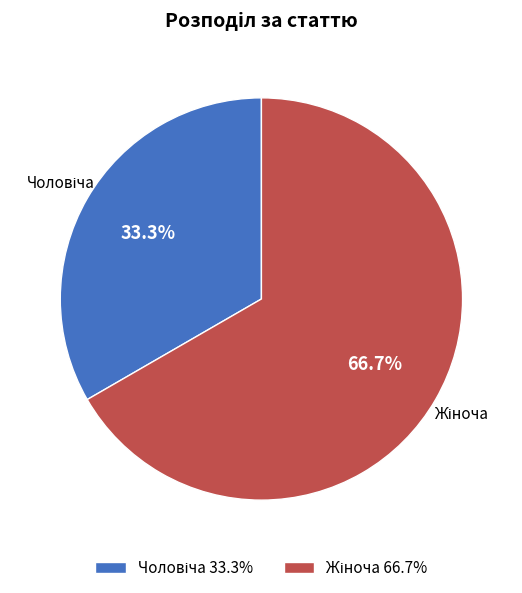

Is there a majority slice in this chart?

Yes